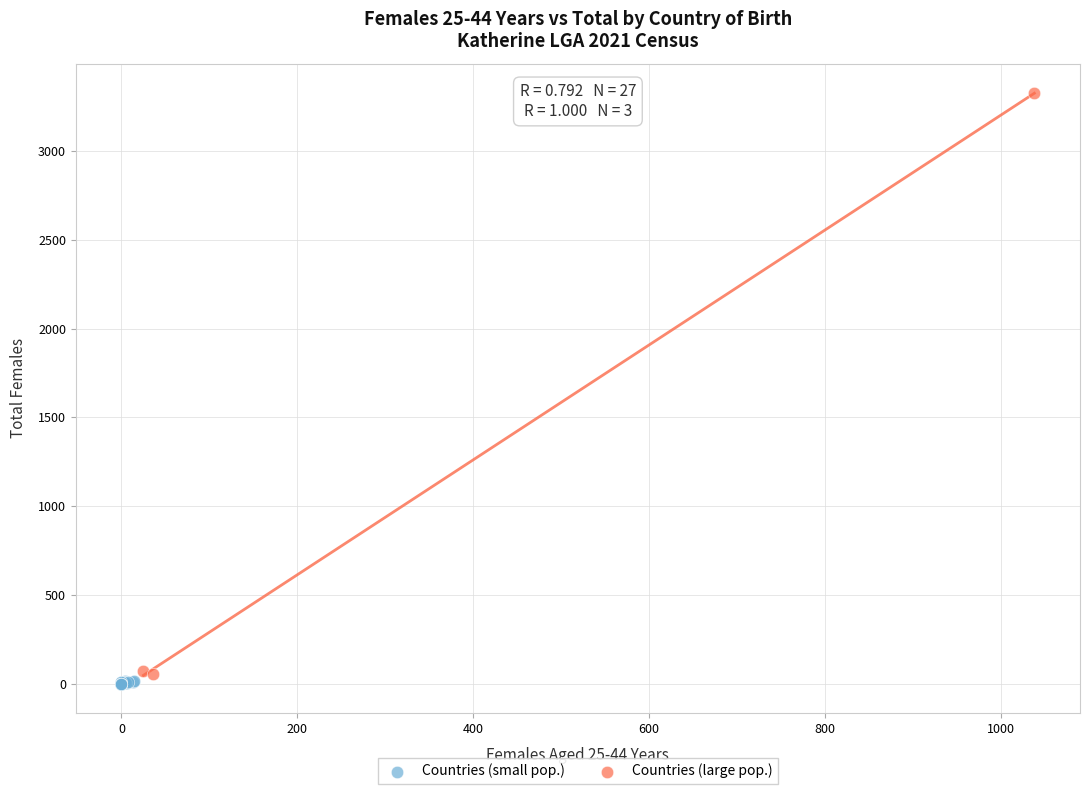

Which series reaches the maximum Y coordinate?

Countries (large pop.)